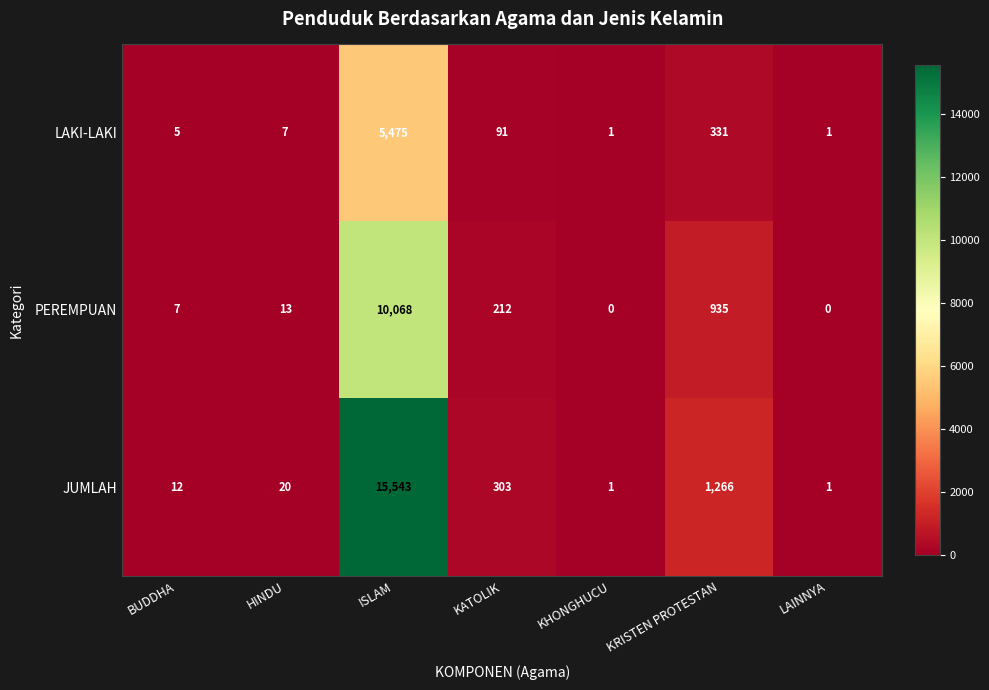

Is it true that LAKI-LAKI equals 179 at KRISTEN PROTESTAN?

False